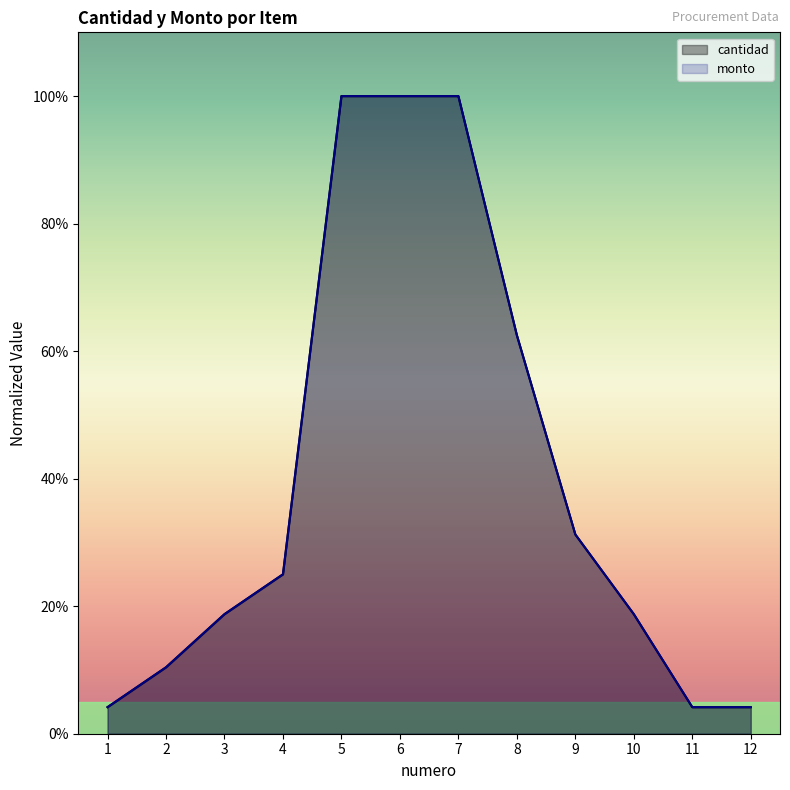

Reading left to right, what are all the values shown in this chart?

cantidad: 0.0	0.1	0.2	0.2	1.0	1.0	1.0	0.6	0.3	0.2	0.0	0.0
monto: 0.0	0.1	0.2	0.2	1.0	1.0	1.0	0.6	0.3	0.2	0.0	0.0